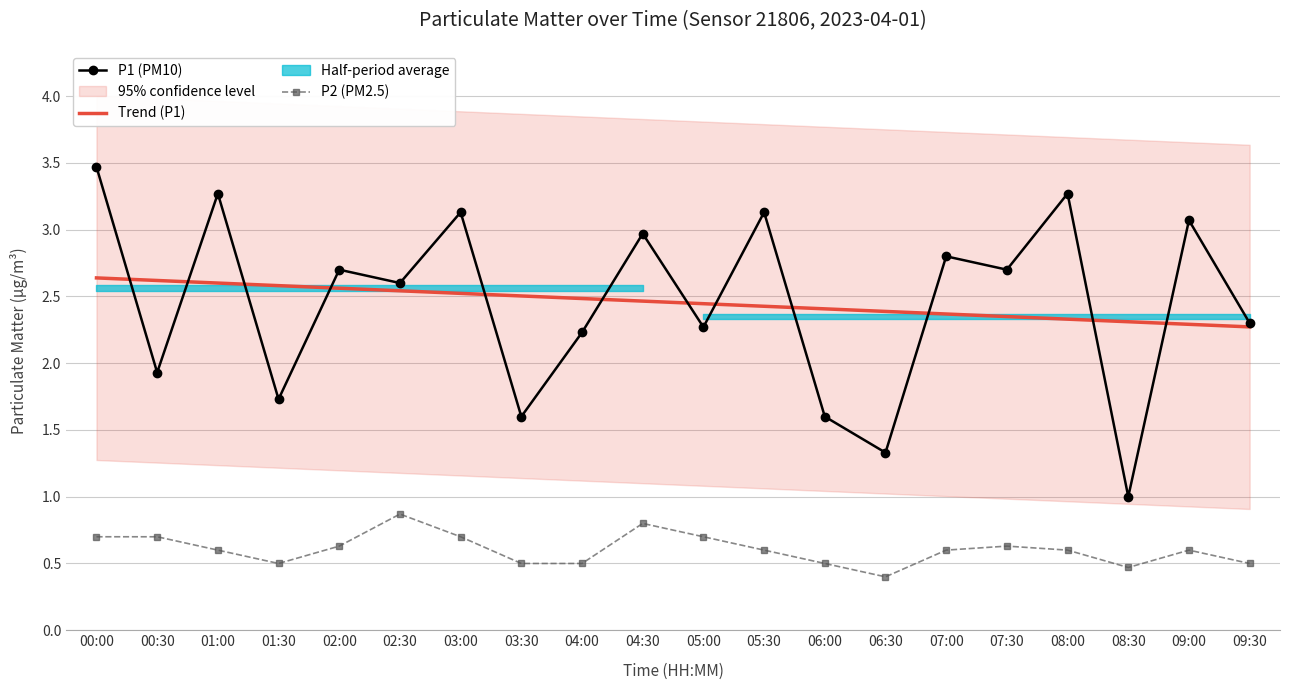

At which category is the sum across all series the highest?

00:00